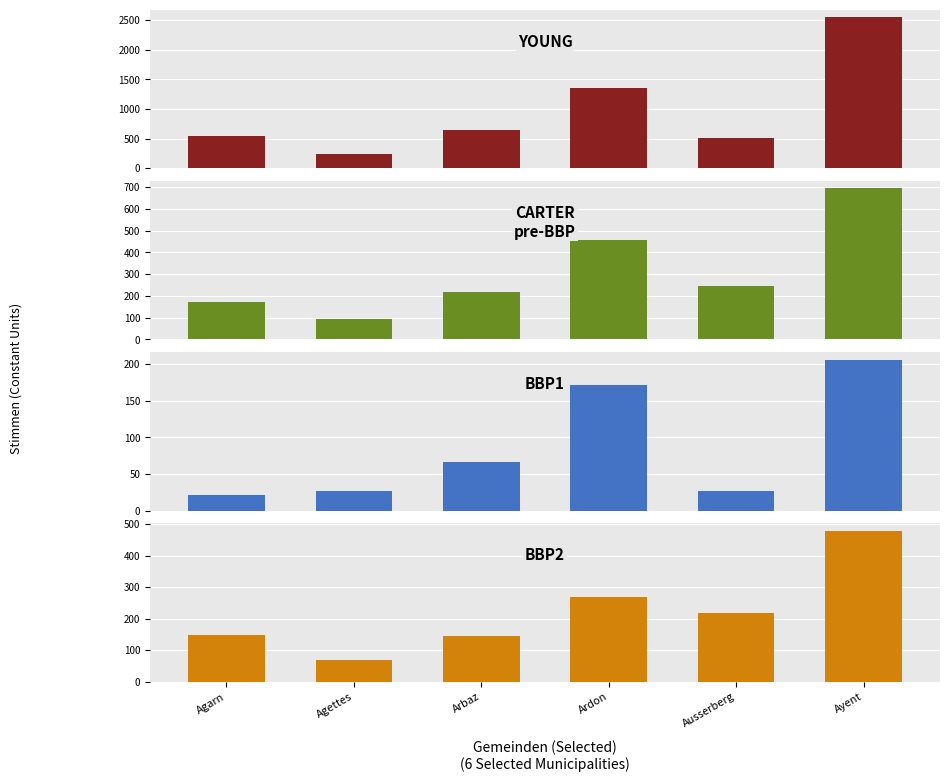

Is the value of Ja at Agettes greater than the value of Nein at Ausserberg?

No